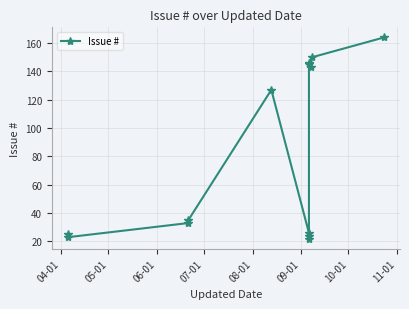

At which label is the value closest to 93?

08-01